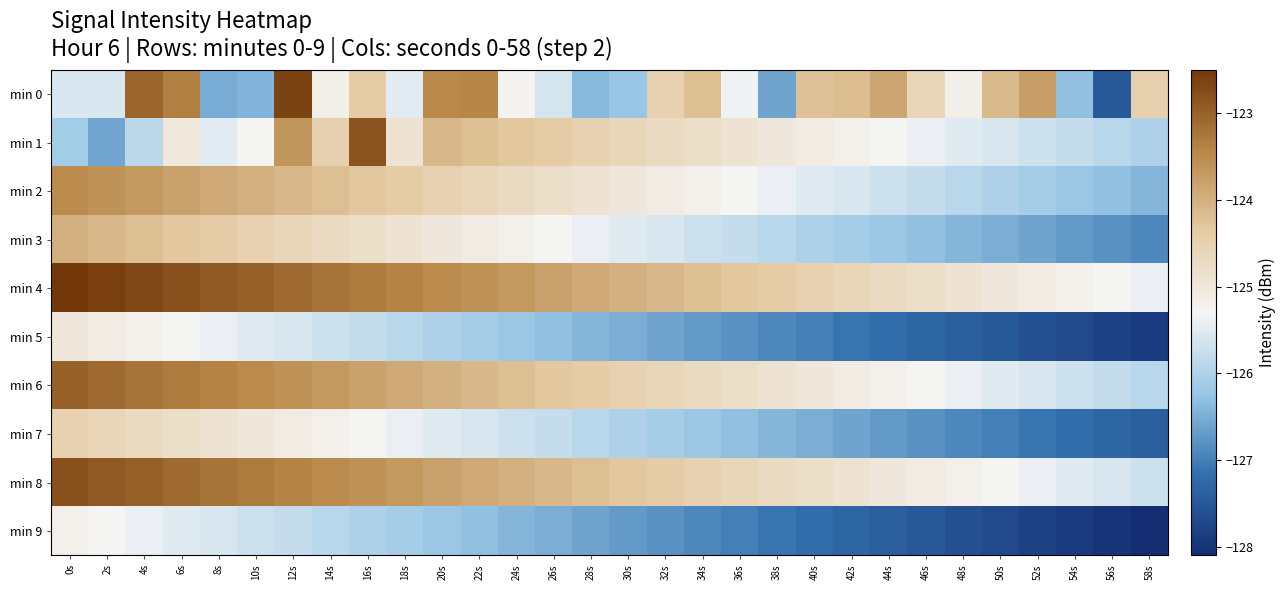

What is the spread (max minus min) of values at 50s?

3.6